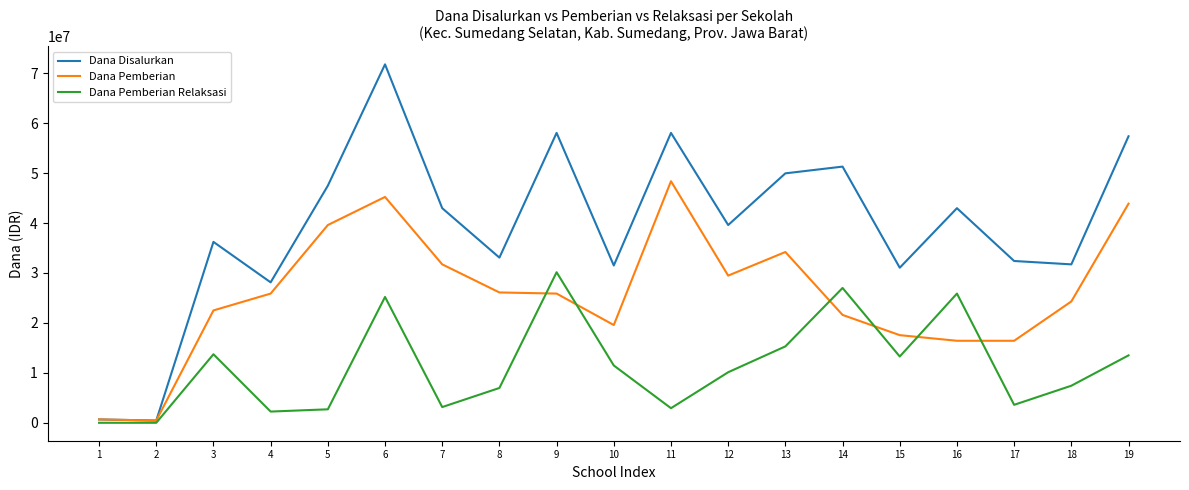

Where is Dana Disalurkan nearest to the value 36112500?

3